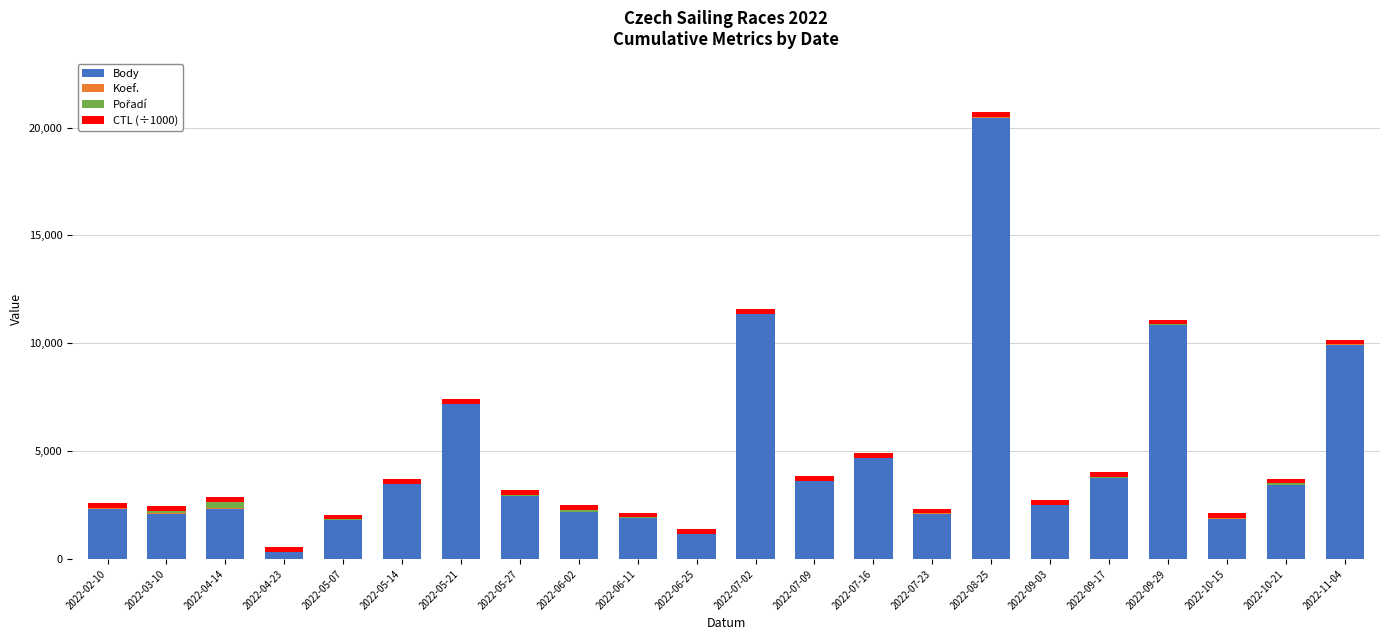

At which category is the sum across all series the highest?

2022-08-25